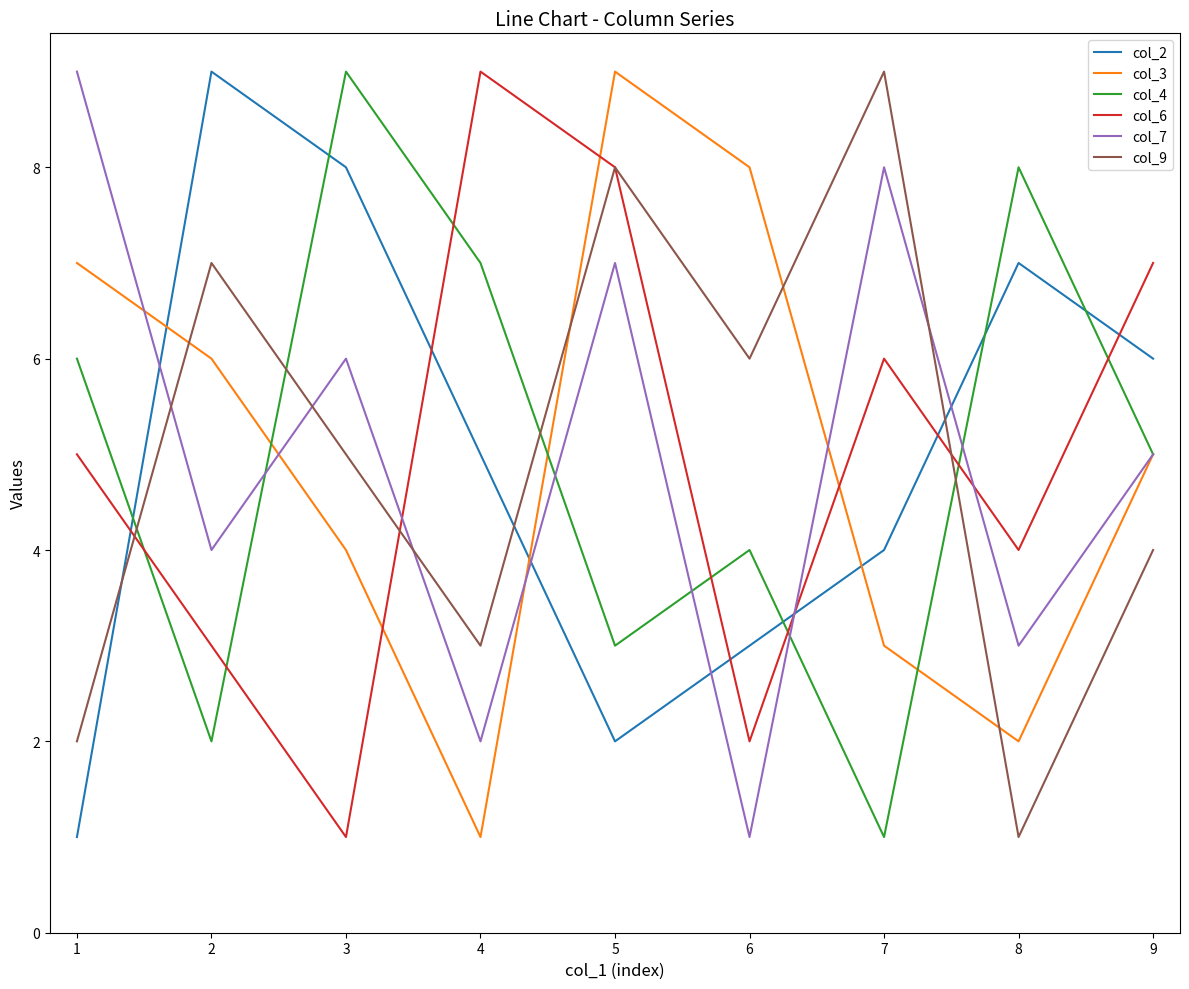

At 4, list the series in order from largest to smallest.

col_6, col_4, col_2, col_9, col_7, col_3